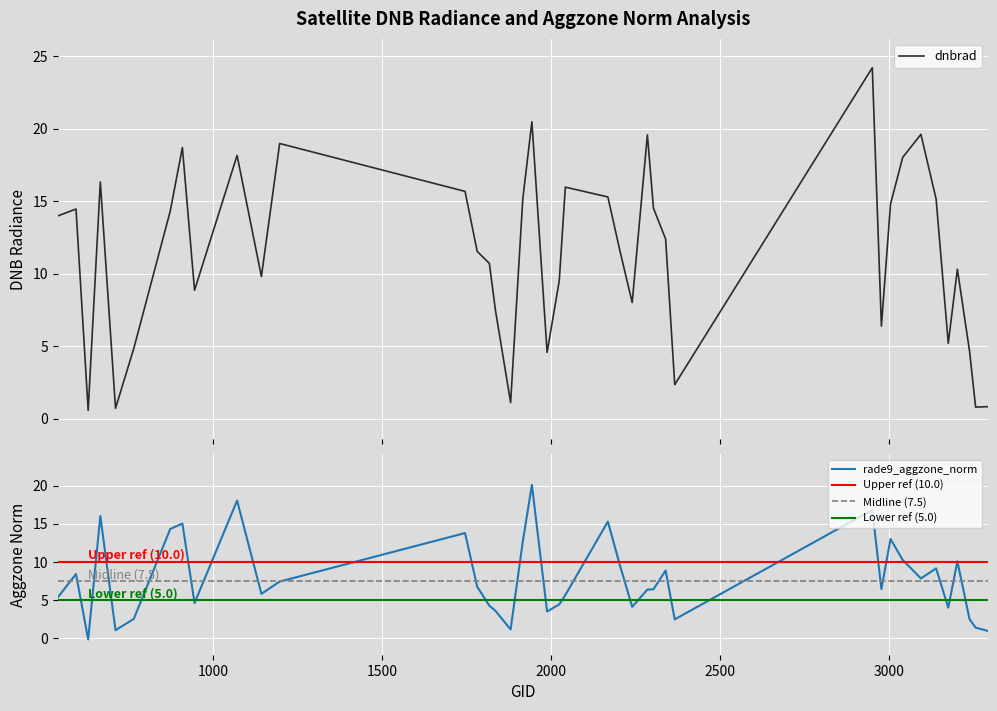

What is the maximum value for dnbrad?

24.2